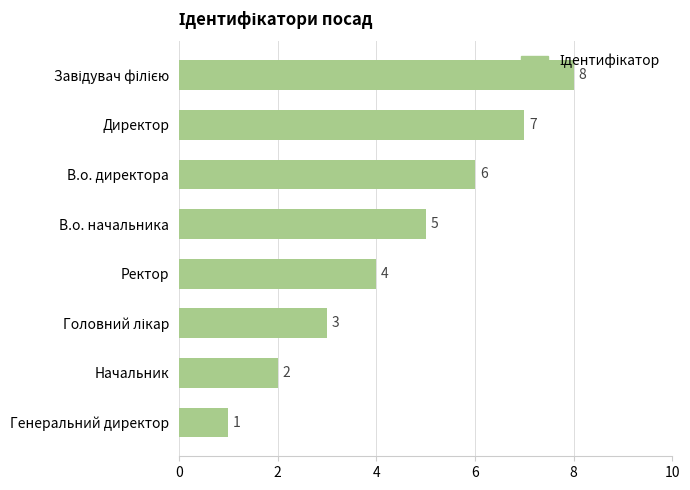

Reading top to bottom, what are all the values shown in this chart?

8	7	6	5	4	3	2	1